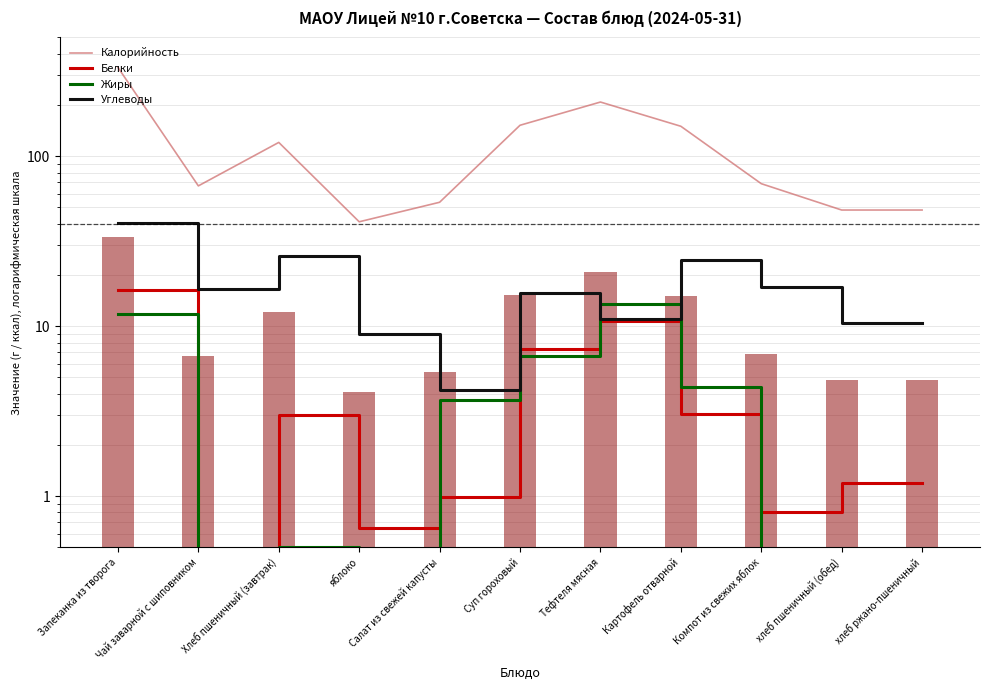

Reading left to right, extract all data points from this chart.

Калорийность: 333.1	66.9	120.5	41.1	53.5	152.0	208.3	150.0	68.9	48.2	48.2
Белки: 16.3	0.2	3.0	0.7	1.0	7.4	10.7	3.1	0.8	1.2	1.2
Жиры: 11.8	0.0	0.5	0.3	3.7	6.6	13.5	4.4	0.1	0.2	0.2
Углеводы: 40.4	16.4	26.0	8.9	4.2	15.7	11.1	24.5	17.0	10.4	10.4